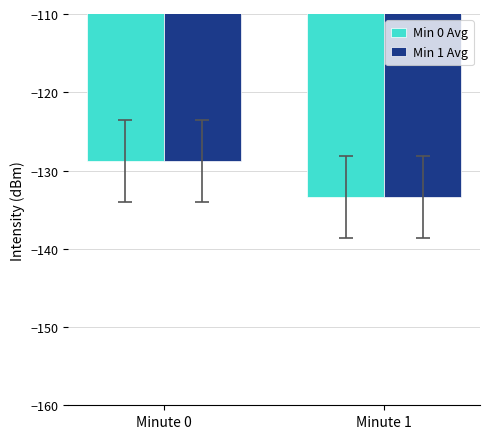

Reading right to left, list all the values displayed in this chart.

Min 0 Avg: -133.4	-128.7
Min 1 Avg: -133.4	-128.7